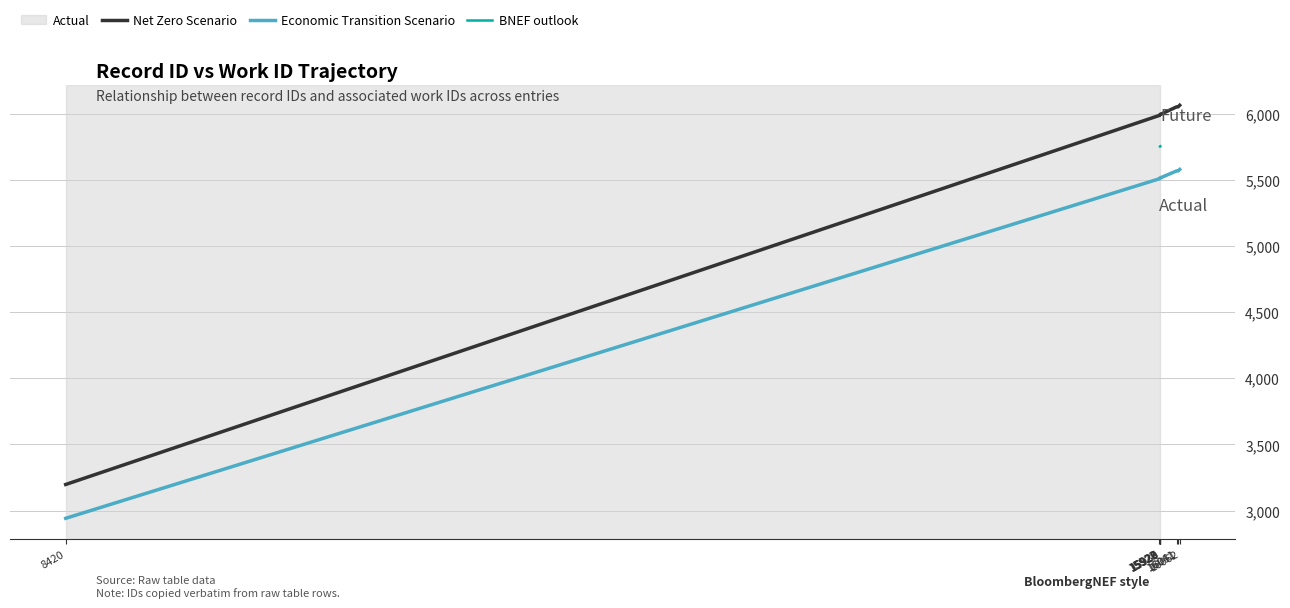

At which category does the chart reach its peak across all series?

16062